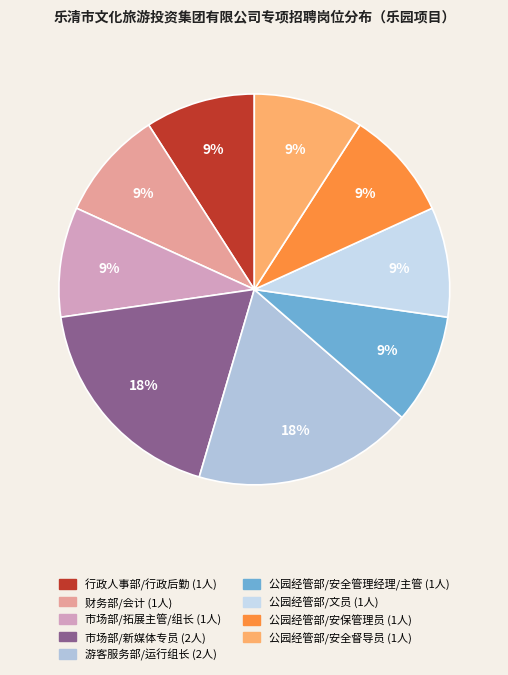

How many slices are in this pie chart?

9